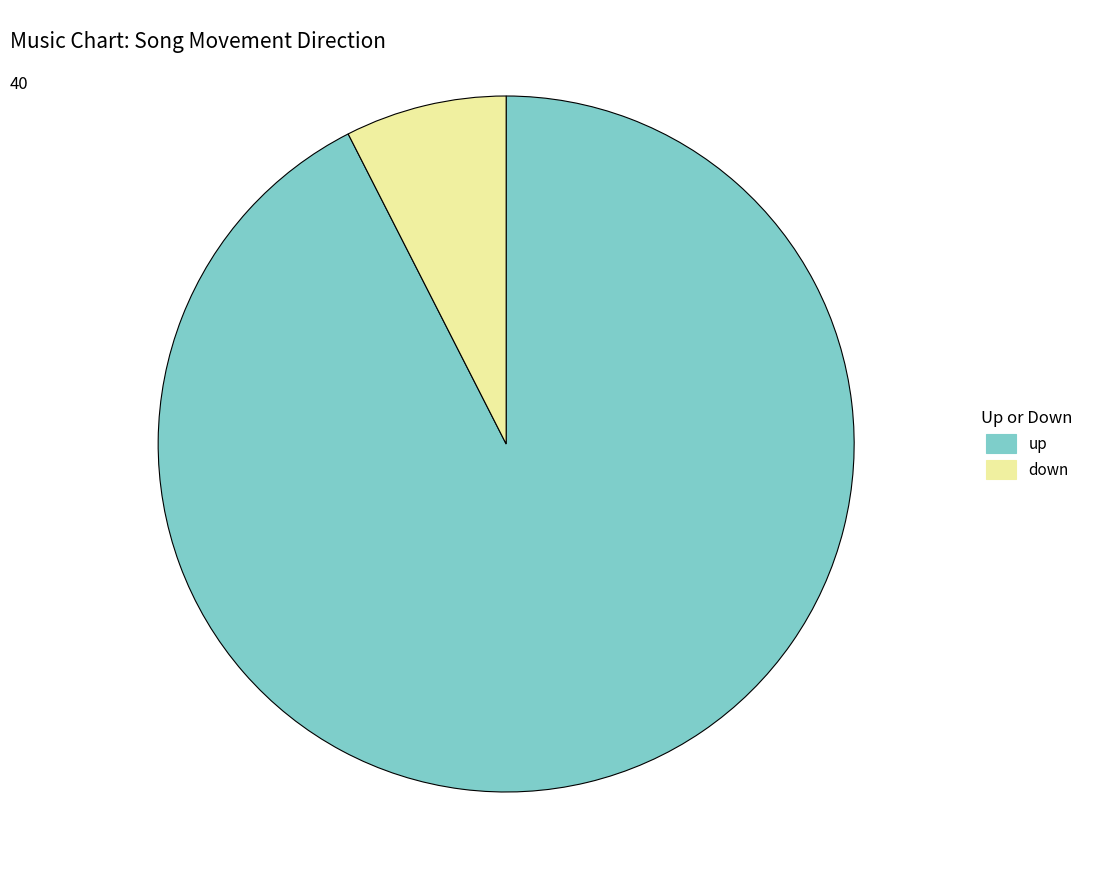

What is the smallest slice in the pie chart?

down